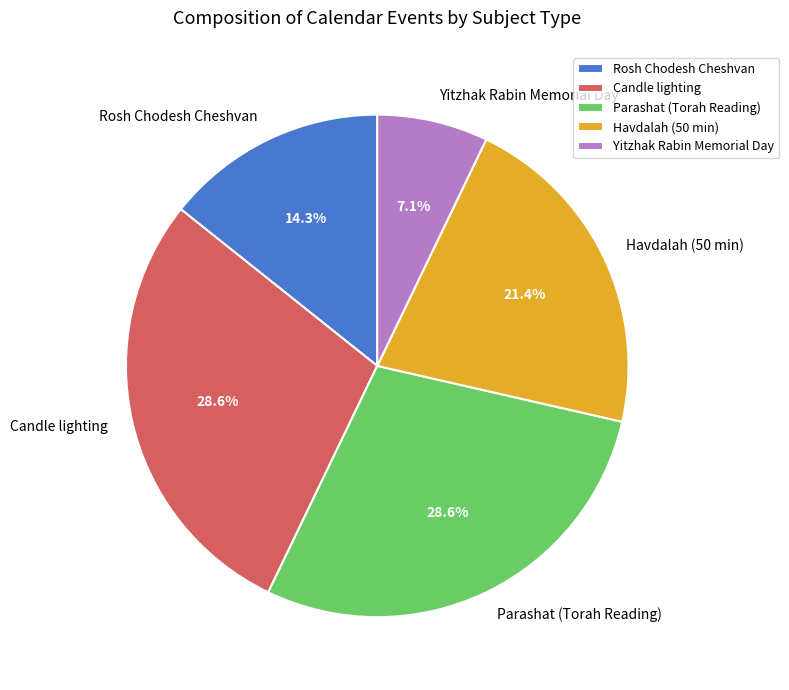

Which slice is the smallest?

Yitzhak Rabin Memorial Day